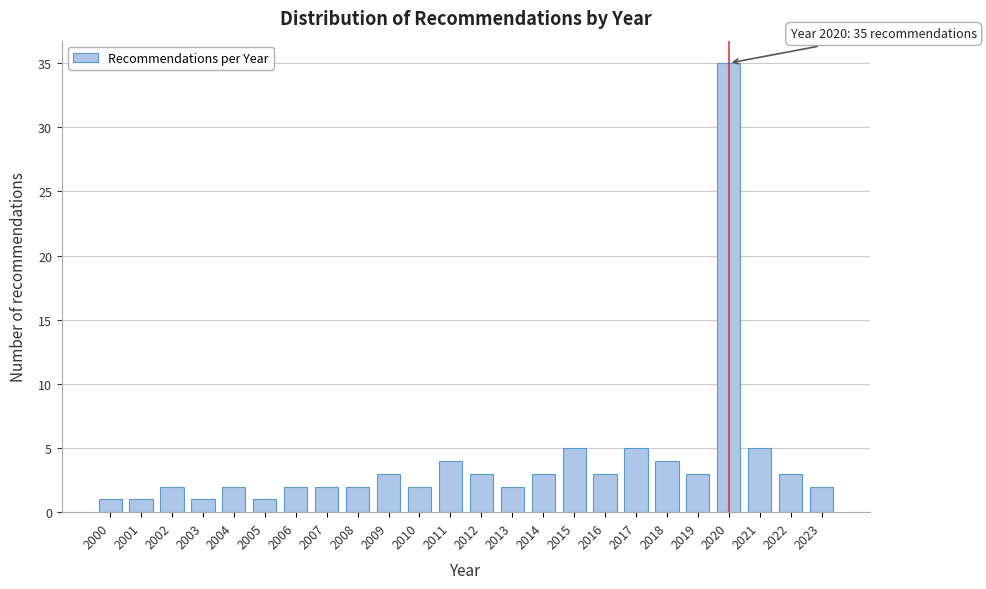

Reading right to left, what are all the values shown in this chart?

2023=2	2022=3	2021=5	2020=35	2019=3	2018=4	2017=5	2016=3	2015=5	2014=3	2013=2	2012=3	2011=4	2010=2	2009=3	2008=2	2007=2	2006=2	2005=1	2004=2	2003=1	2002=2	2001=1	2000=1